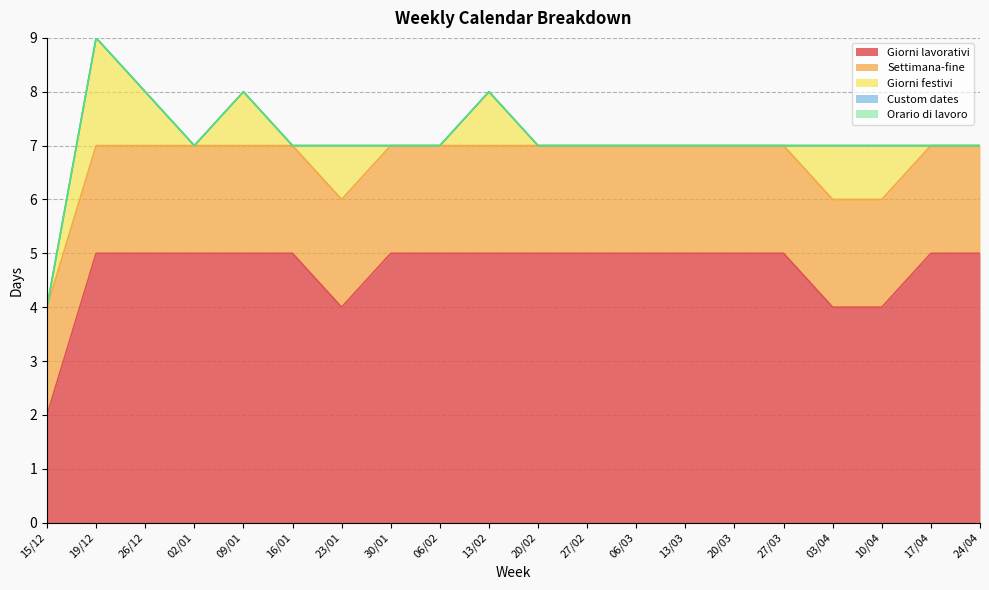

Between 09/01 and 03/04, which series saw the biggest shift?

Giorni lavorativi